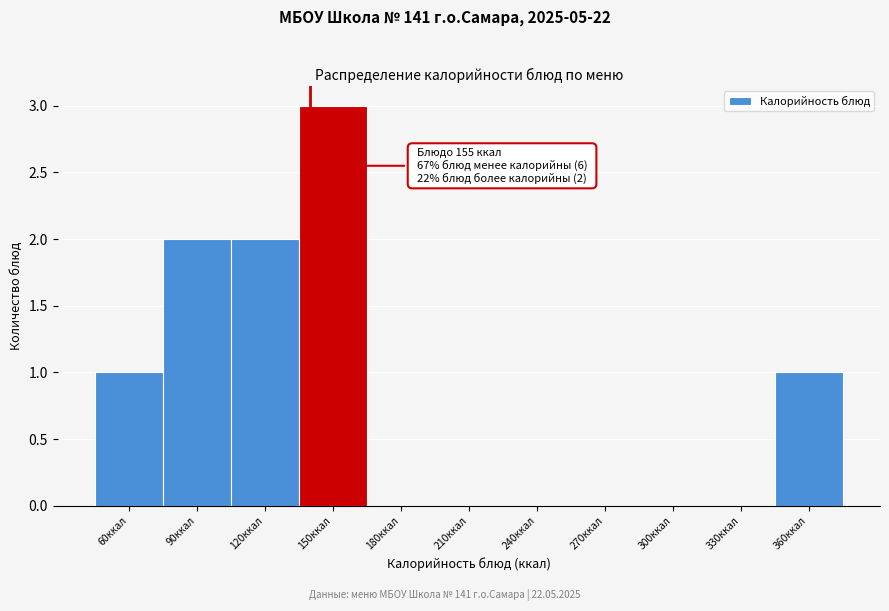

Reading left to right, extract all data points from this chart.

60ккал=1	90ккал=2	120ккал=2	150ккал=3	180ккал=0	210ккал=0	240ккал=0	270ккал=0	300ккал=0	330ккал=0	360ккал=1